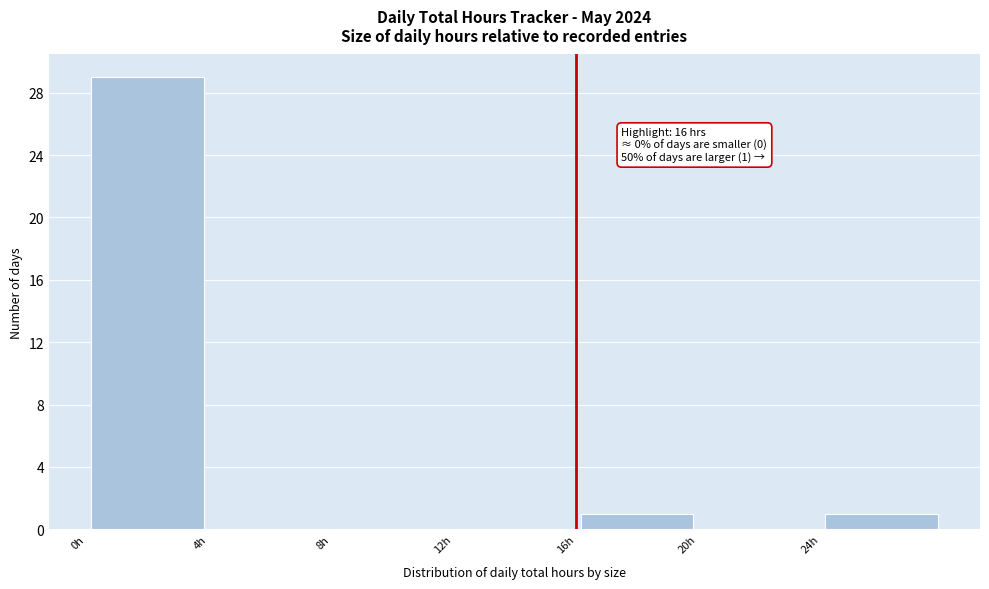

Over which range of the x-axis is the bar tallest?

0 to 4